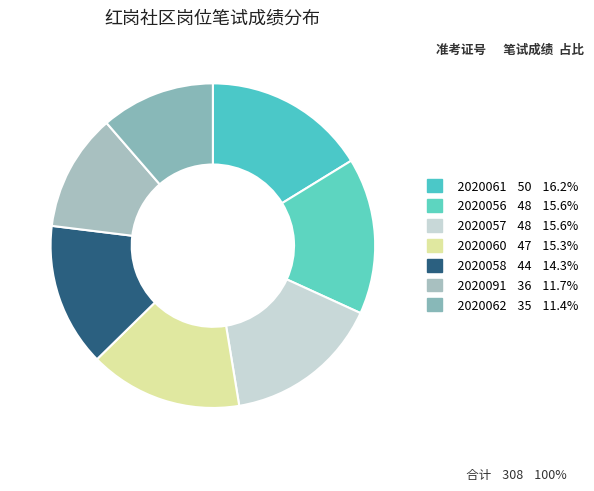

The 2020058 slice represents 14% of the pie. True or false?

True